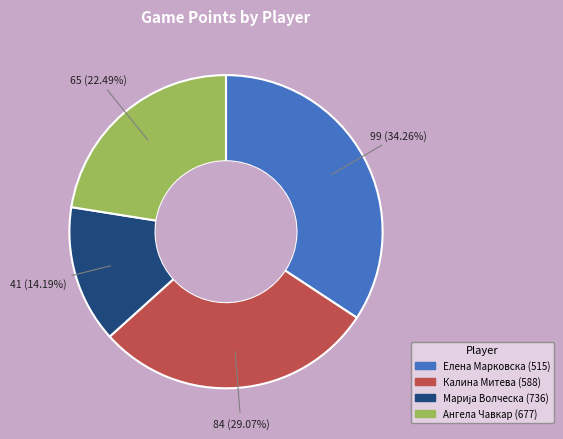

To the nearest percent, what is the difference between the largest and smallest slice percentages?

20%